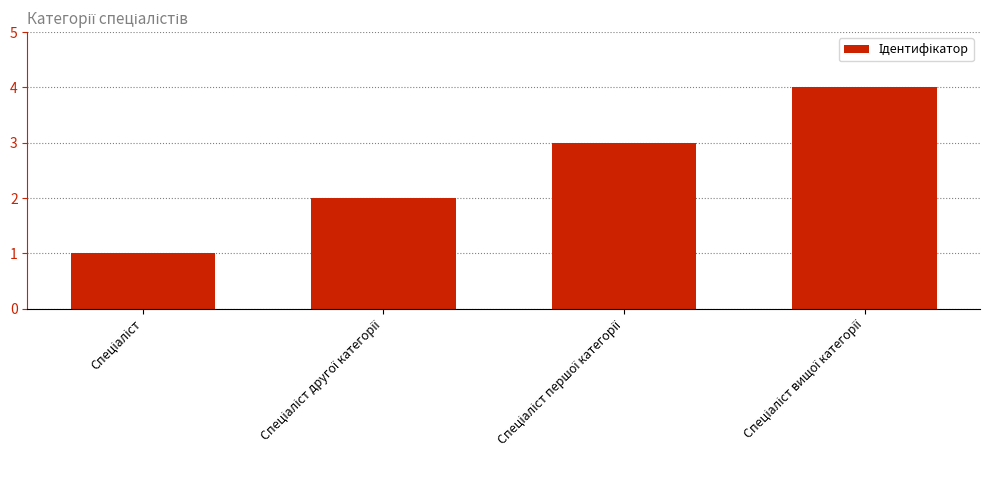

What is the sum of all values?

10